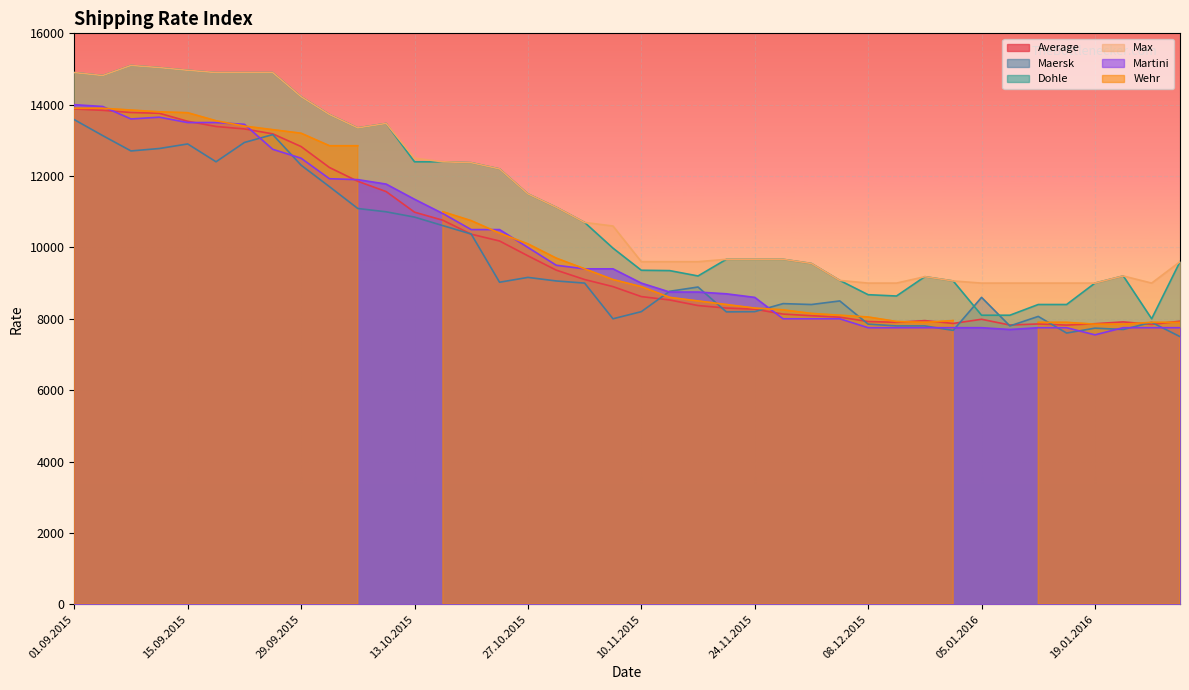

Is the value of Martini at 13.10.2015 greater than the value of Max at 29.09.2015?

No